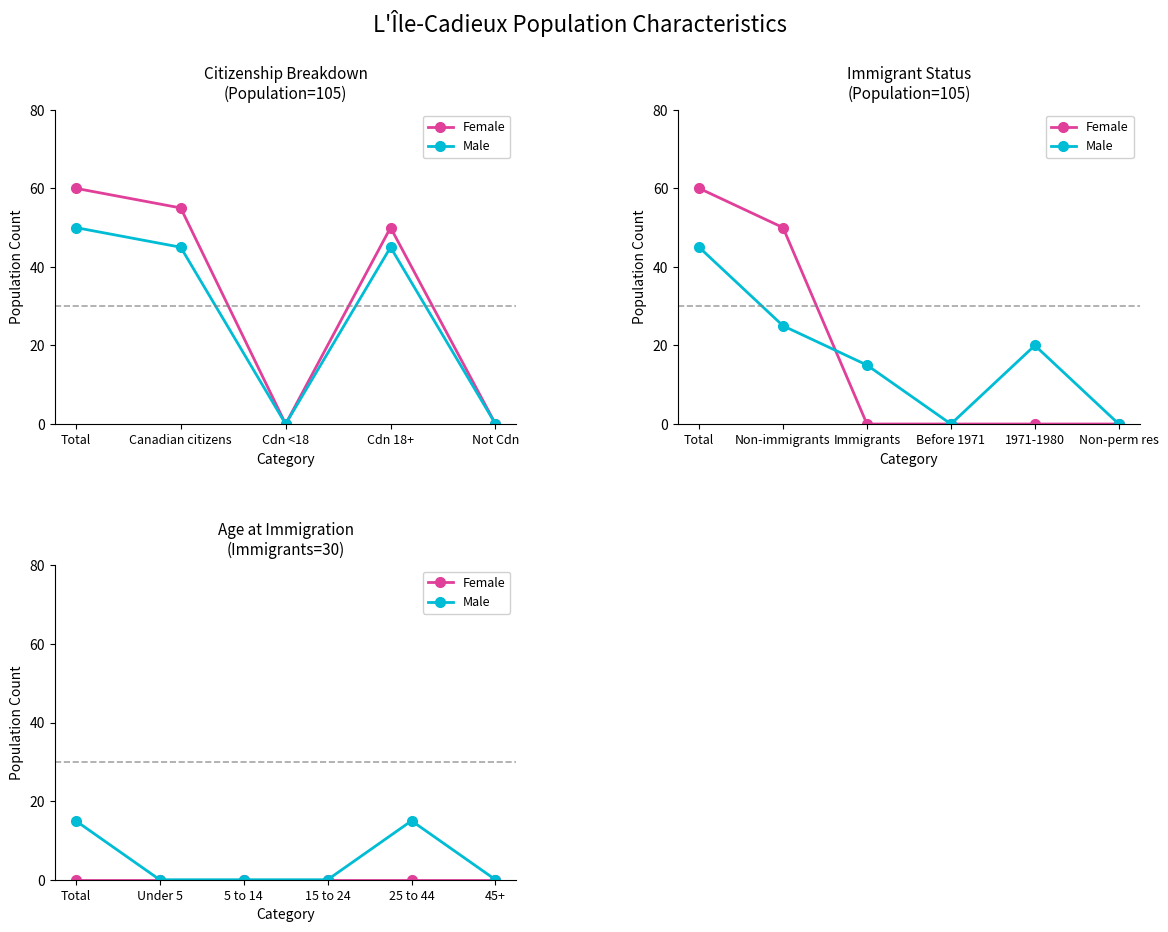

Is it true that Male equals -8 at 15 to 24?

False